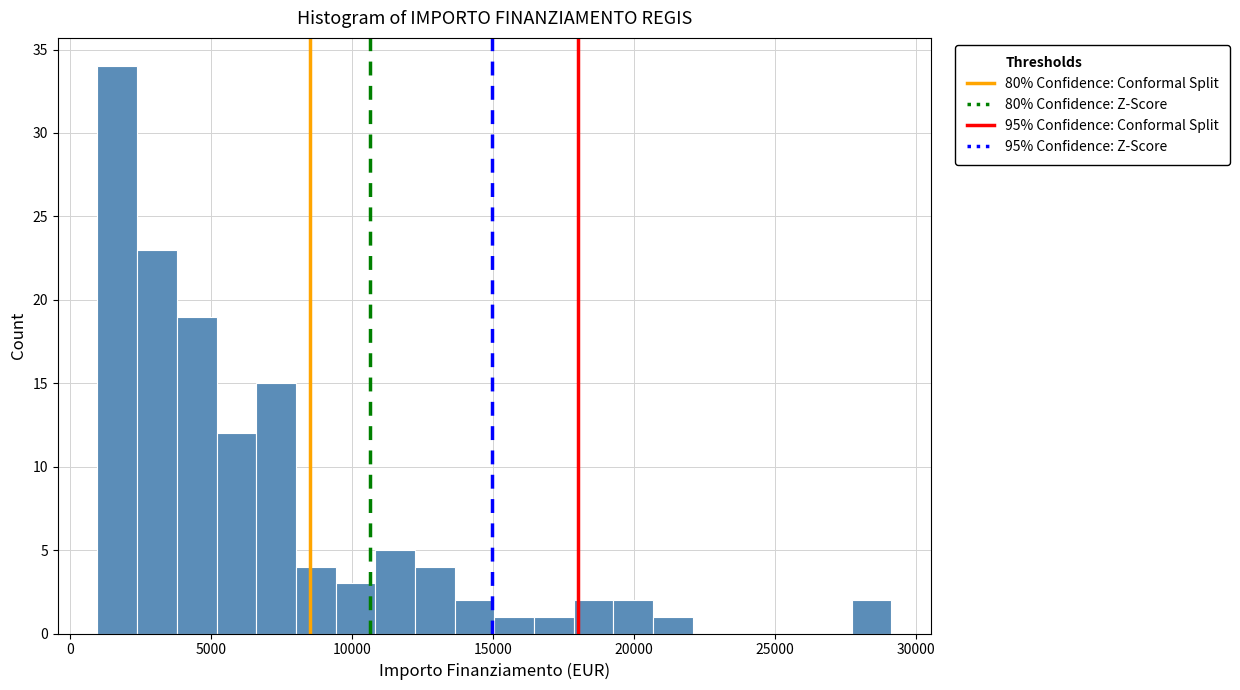

Read against the x-axis, roughly where is the centre of the tallest bar?

1500